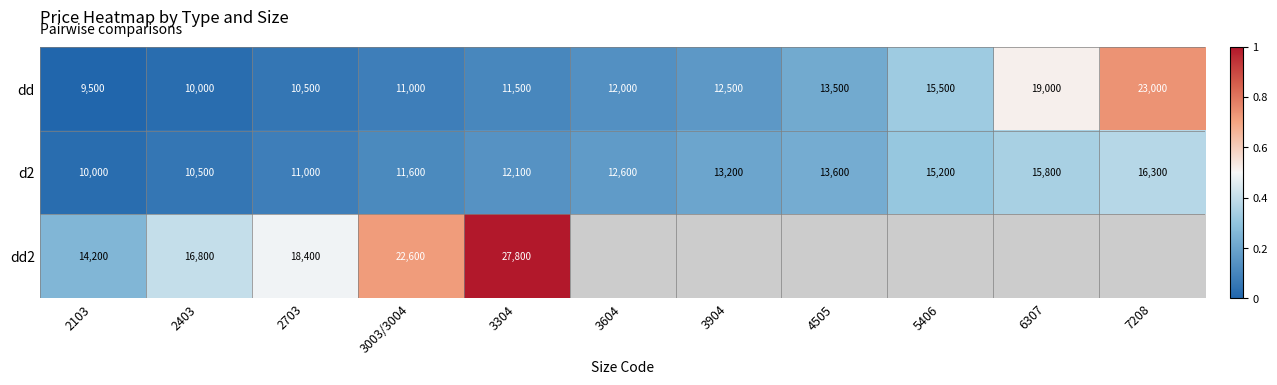

What is the greatest value displayed?

1.0